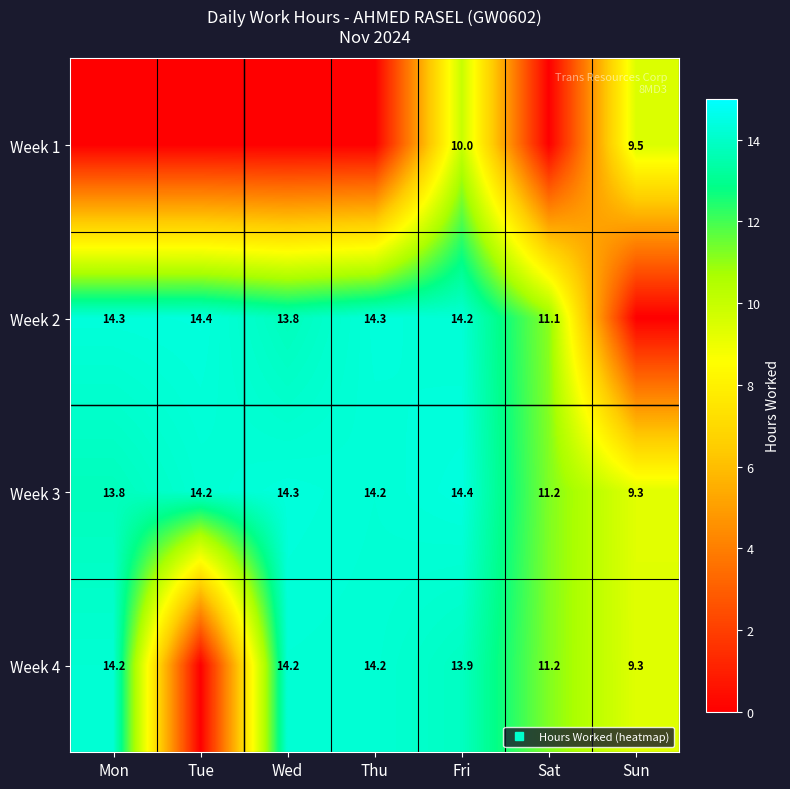

Is it true that Week 4 equals 3.9 at Sat?

False